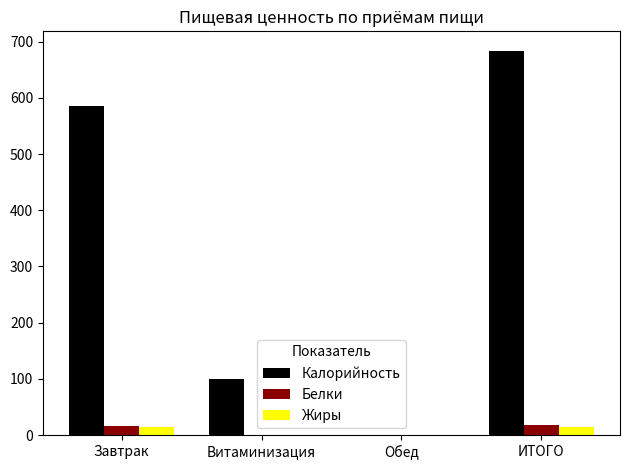

What is the difference between the Калорийность values at ИТОГО and Обед?

684.0